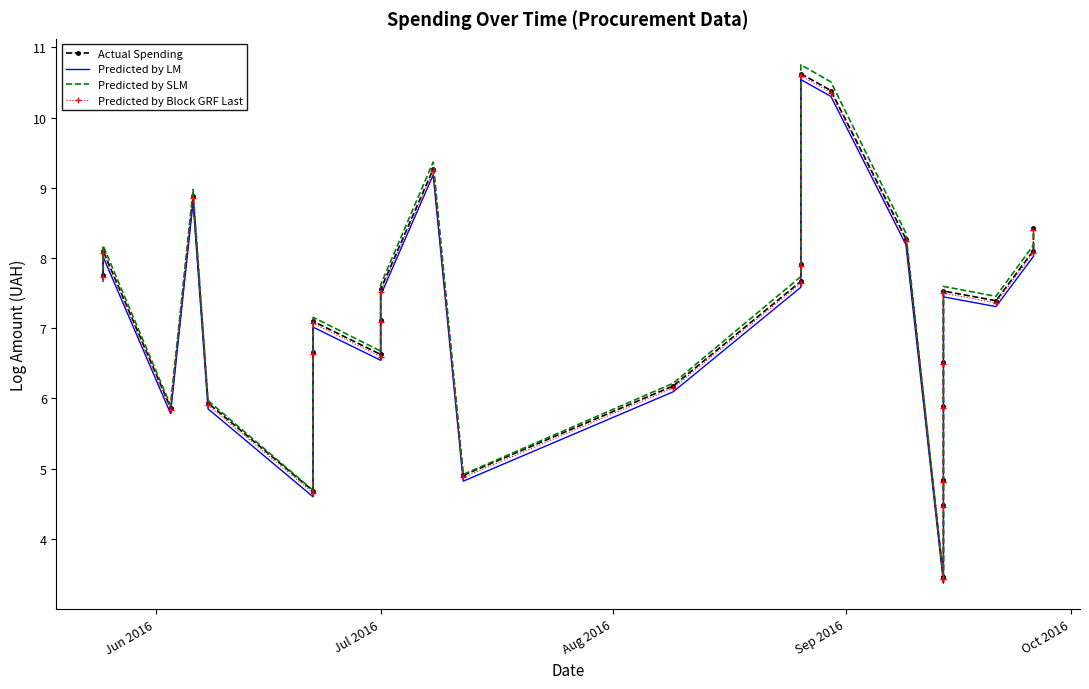

What is the average value of the Predicted by SLM series?

6.9